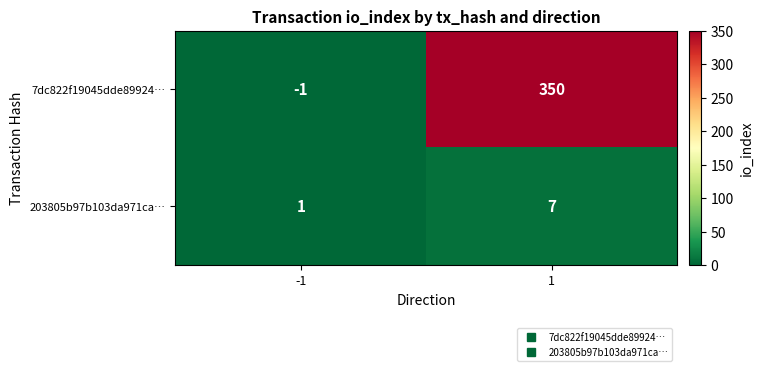

At -1, list the series in order from largest to smallest.

203805b97b103da971ca…, 7dc822f19045dde89924…